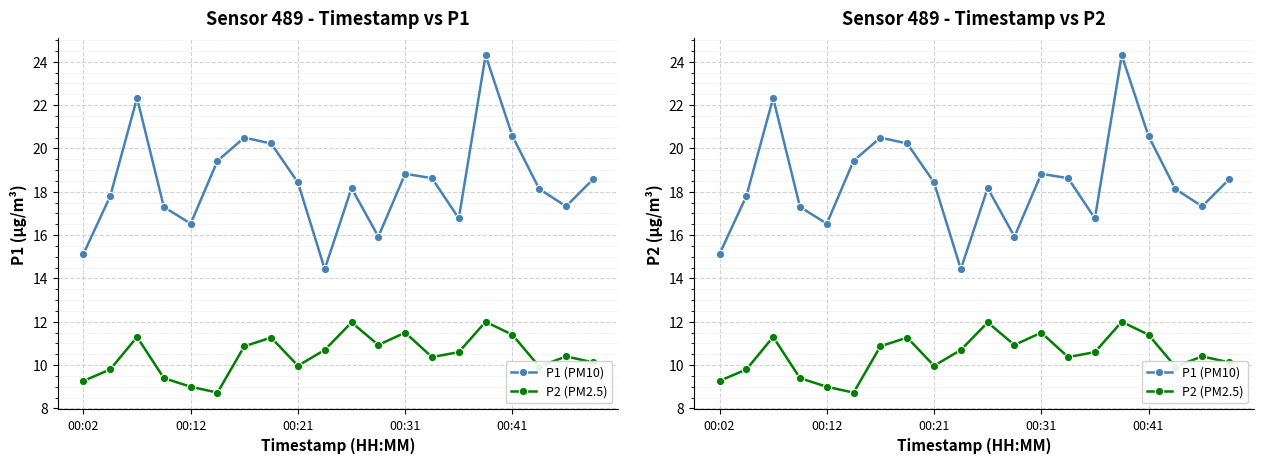

What are all the series names shown in the legend?

P1 (PM10), P2 (PM2.5)